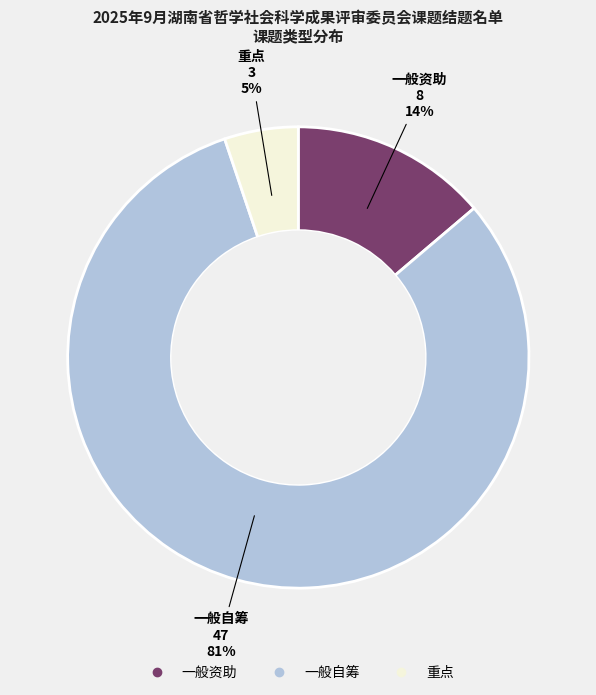

To the nearest percent, what is the difference between the 一般自筹 and 重点 slice percentages?

76%